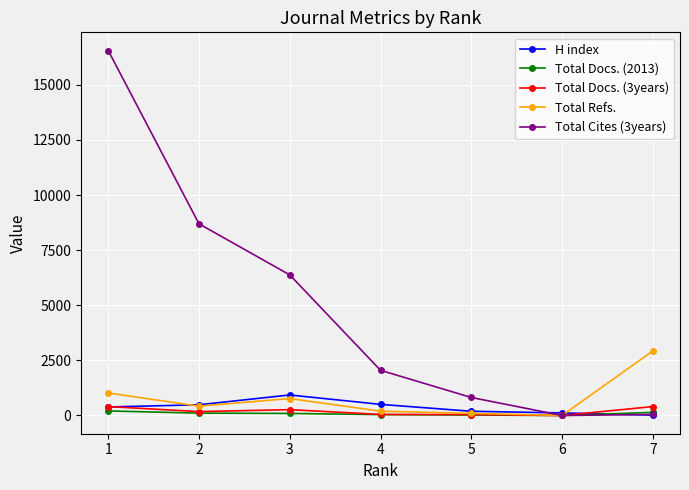

What is the total value across all series at 2?

9887